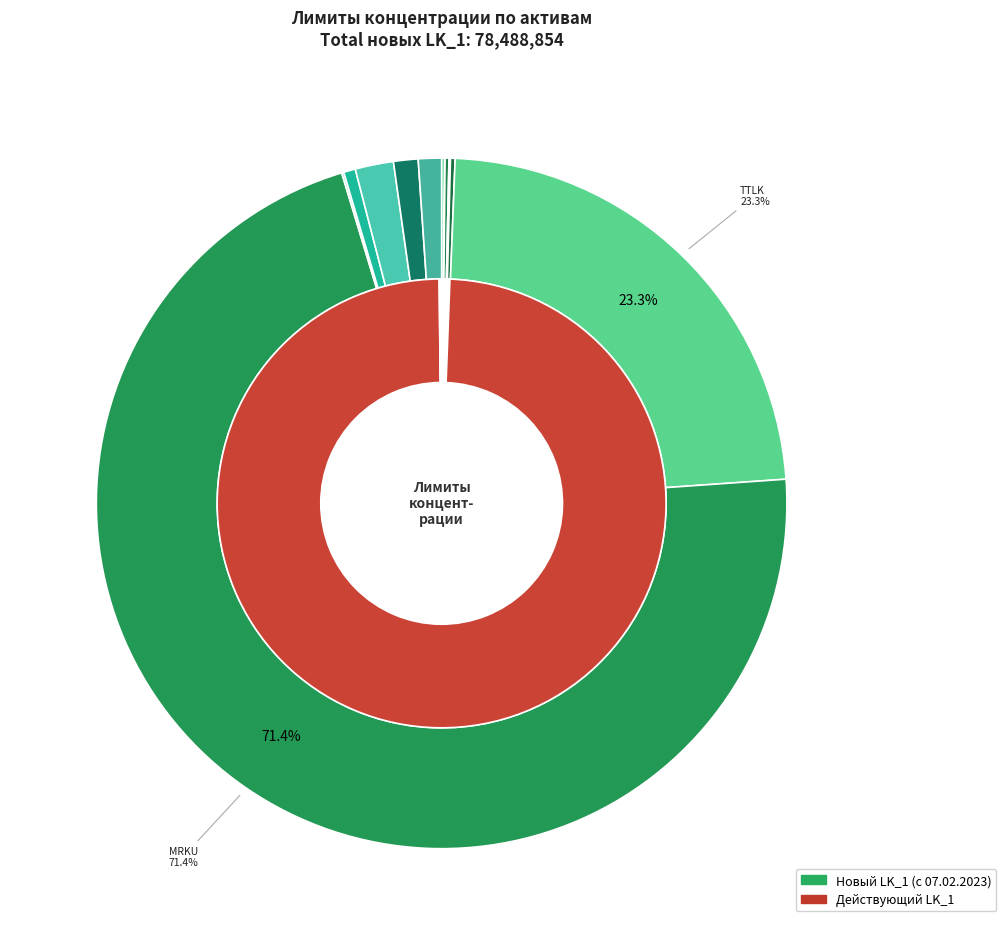

To the nearest percent, what percentage of the pie is TTLK?

23%